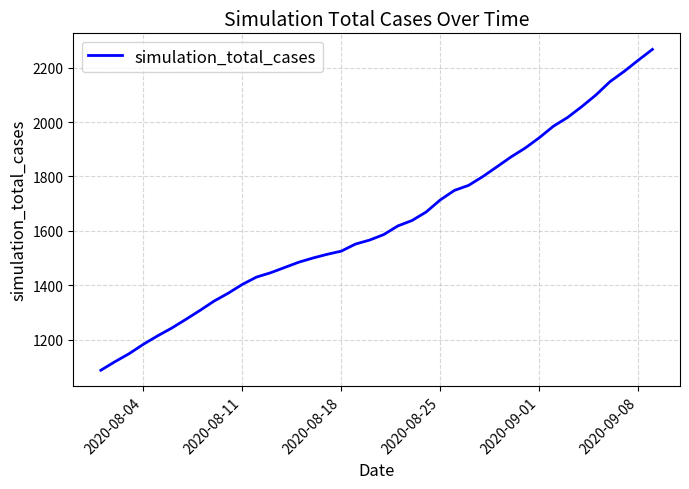

How many categories are shown in the chart?

40